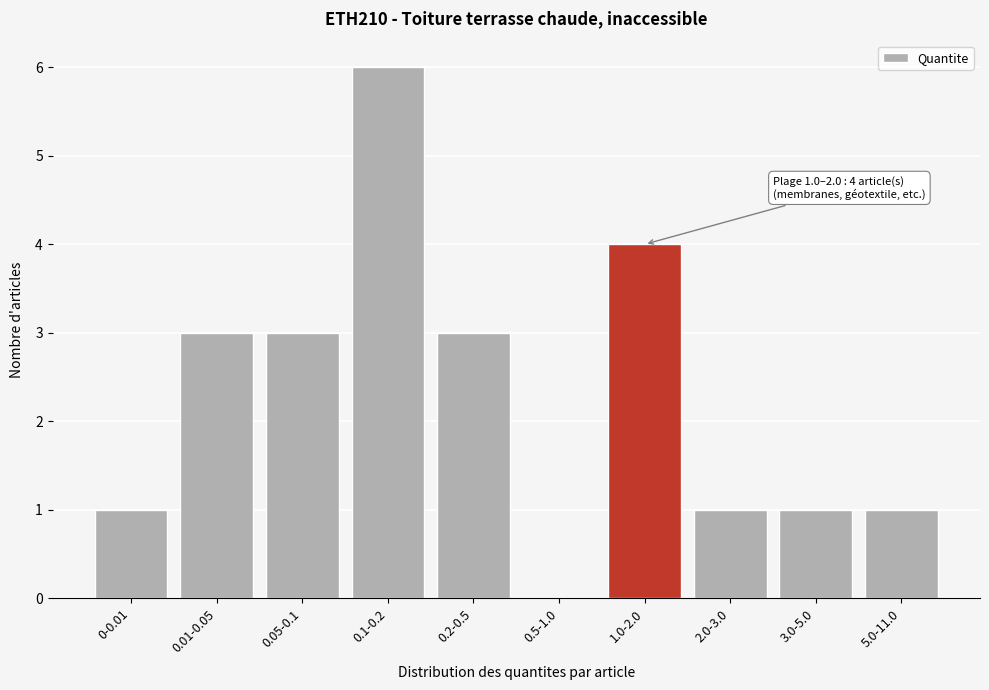

Reading left to right, list all the values displayed in this chart.

0-0.01=1	0.01-0.05=3	0.05-0.1=3	0.1-0.2=6	0.2-0.5=3	0.5-1.0=0	1.0-2.0=4	2.0-3.0=1	3.0-5.0=1	5.0-11.0=1